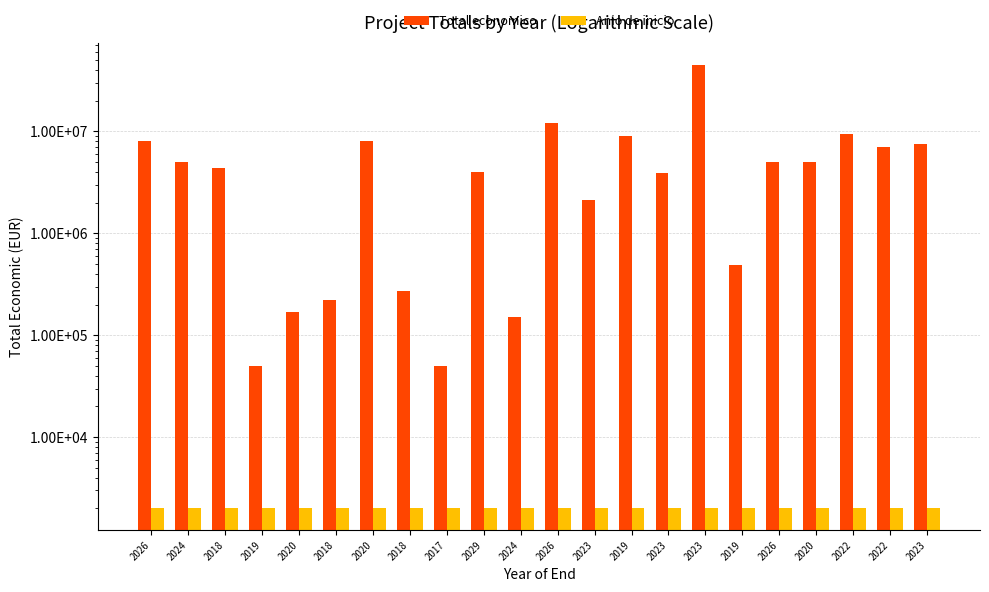

What is the total value across all series at 2018?

4374030